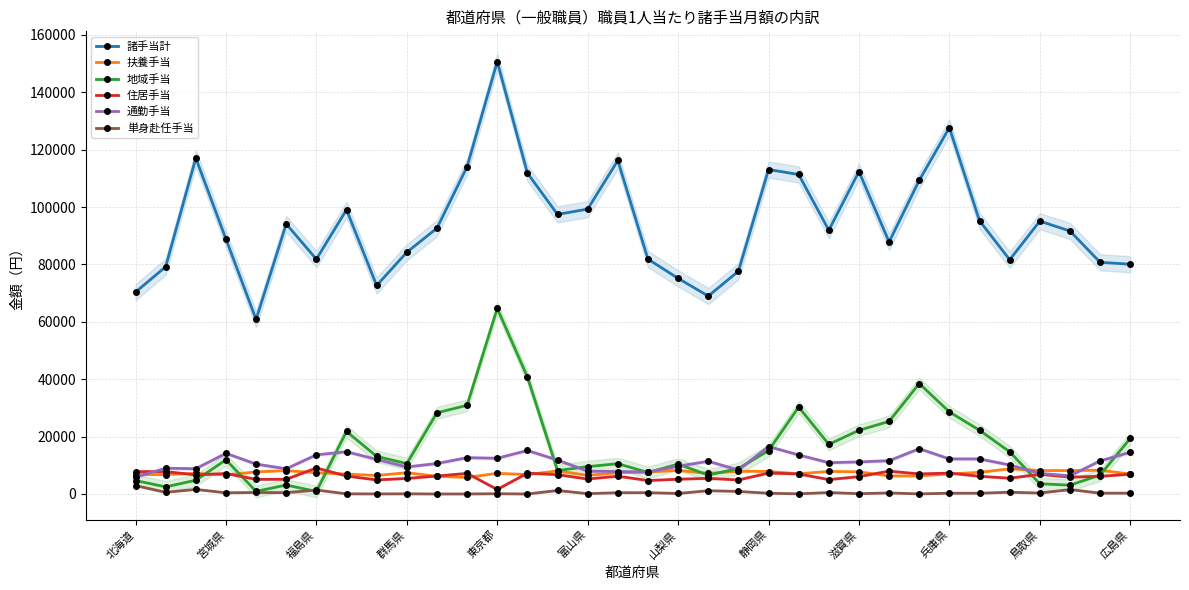

What is the average value of the 住居手当 series?

6208